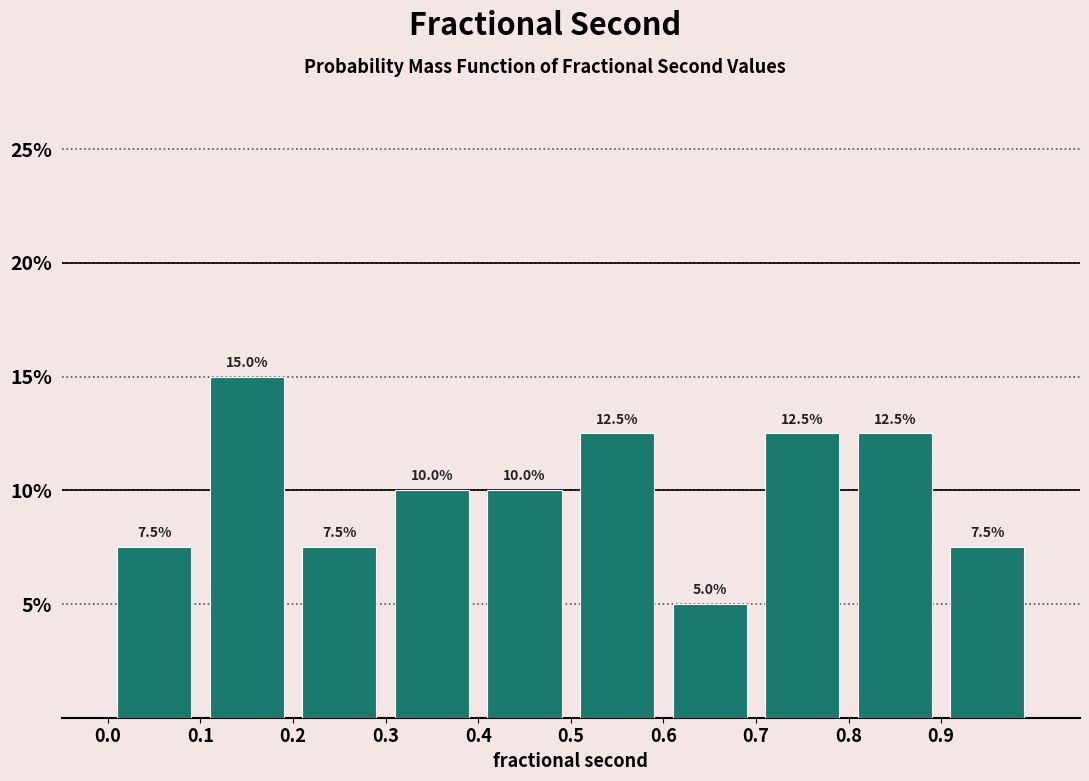

Reading left to right, transcribe this chart: for each bar, give the range it covers on the x-axis and its height.

0.0 to 0.1: 7.5
0.1 to 0.2: 15.0
0.2 to 0.3: 7.5
0.3 to 0.4: 10.0
0.4 to 0.5: 10.0
0.5 to 0.6: 12.5
0.6 to 0.7: 5.0
0.7 to 0.8: 12.5
0.8 to 0.9: 12.5
0.9 to 1.0: 7.5